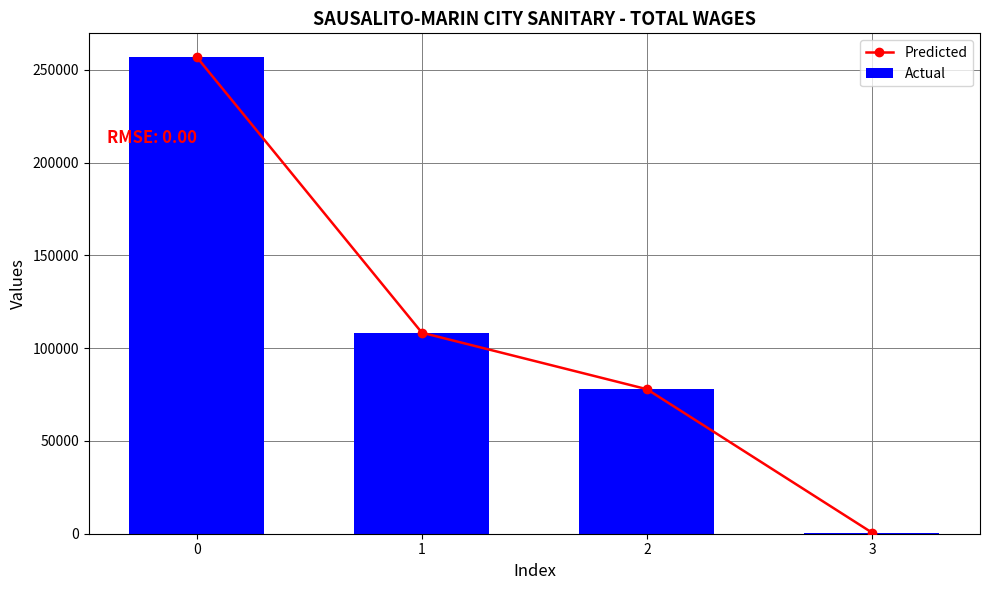

Is it true that Predicted equals 328 at 3?

False